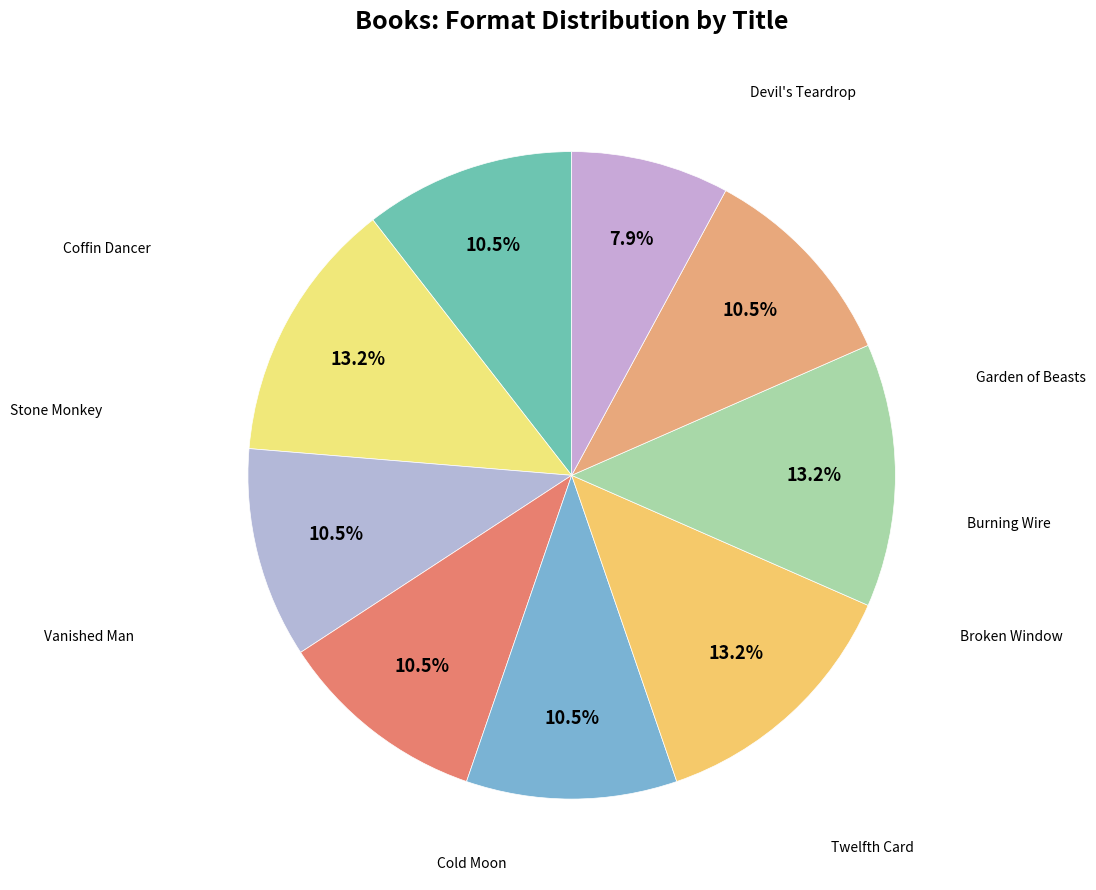

How many segments does this pie chart have?

9